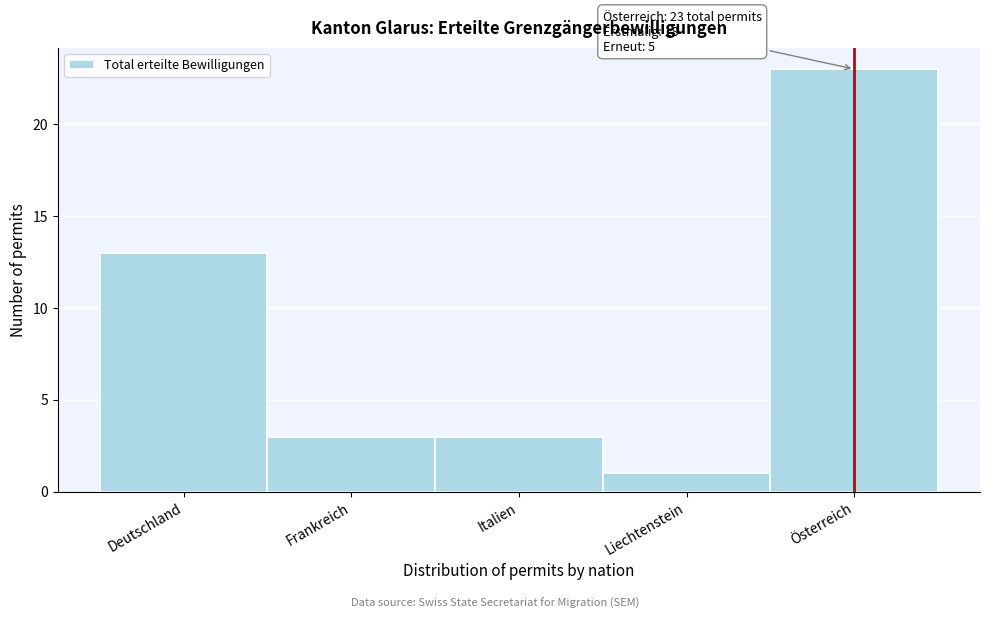

Reading right to left, what are all the values shown in this chart?

Österreich=23	Liechtenstein=1	Italien=3	Frankreich=3	Deutschland=13